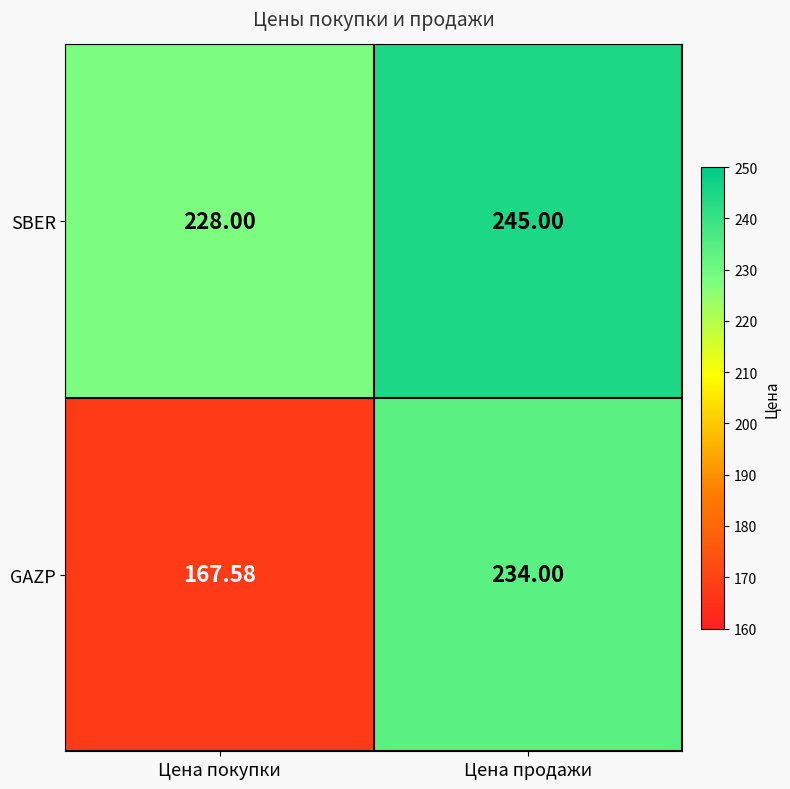

Which series has the largest range (max minus min)?

GAZP